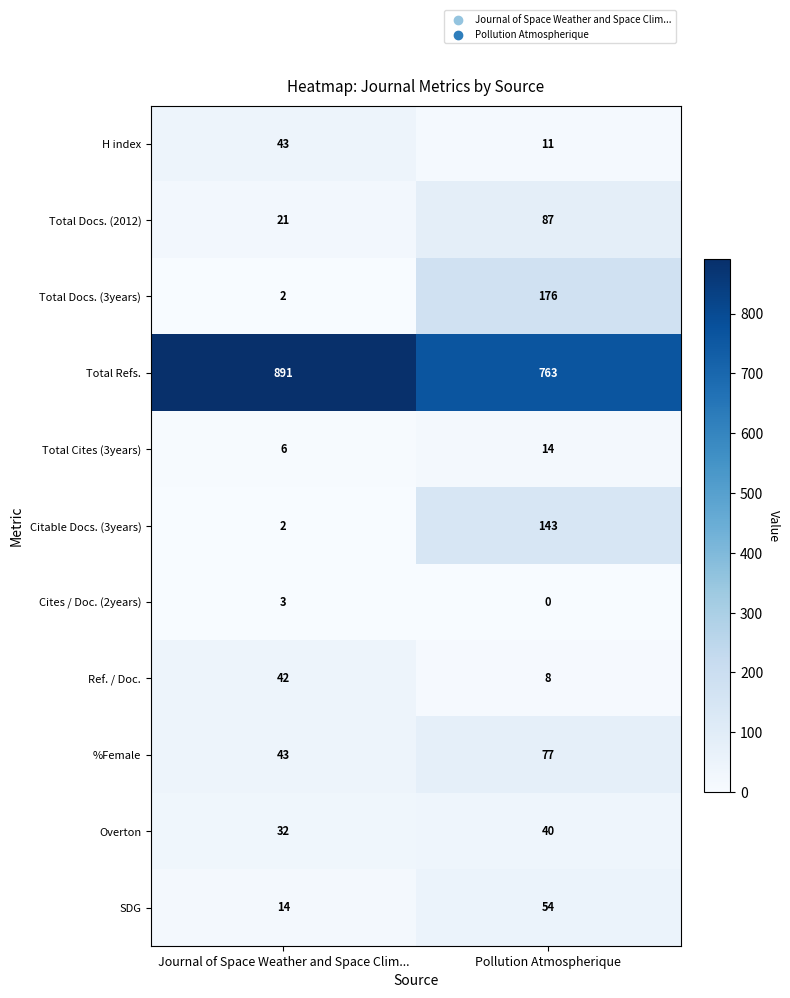

Count the number of categories in the chart.

2